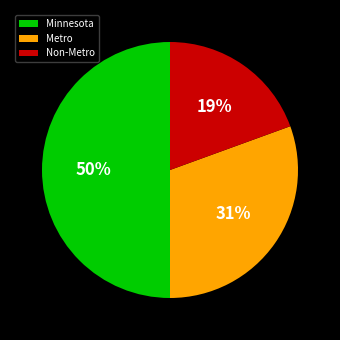

To the nearest percent, what is the difference between the largest and smallest slice percentages?

31%